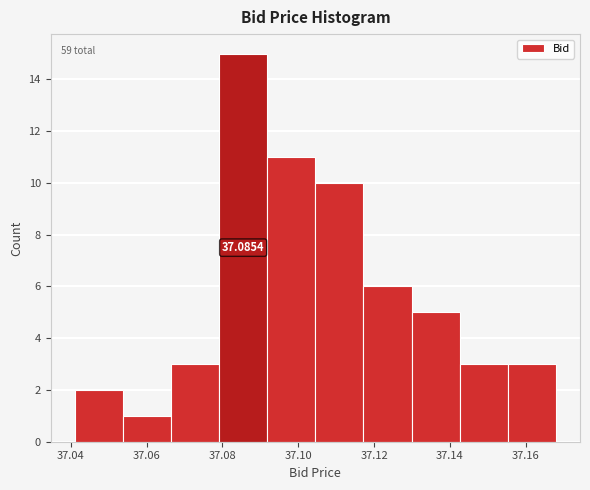

Which range on the x-axis has the tallest bar?

37.080 to 37.092